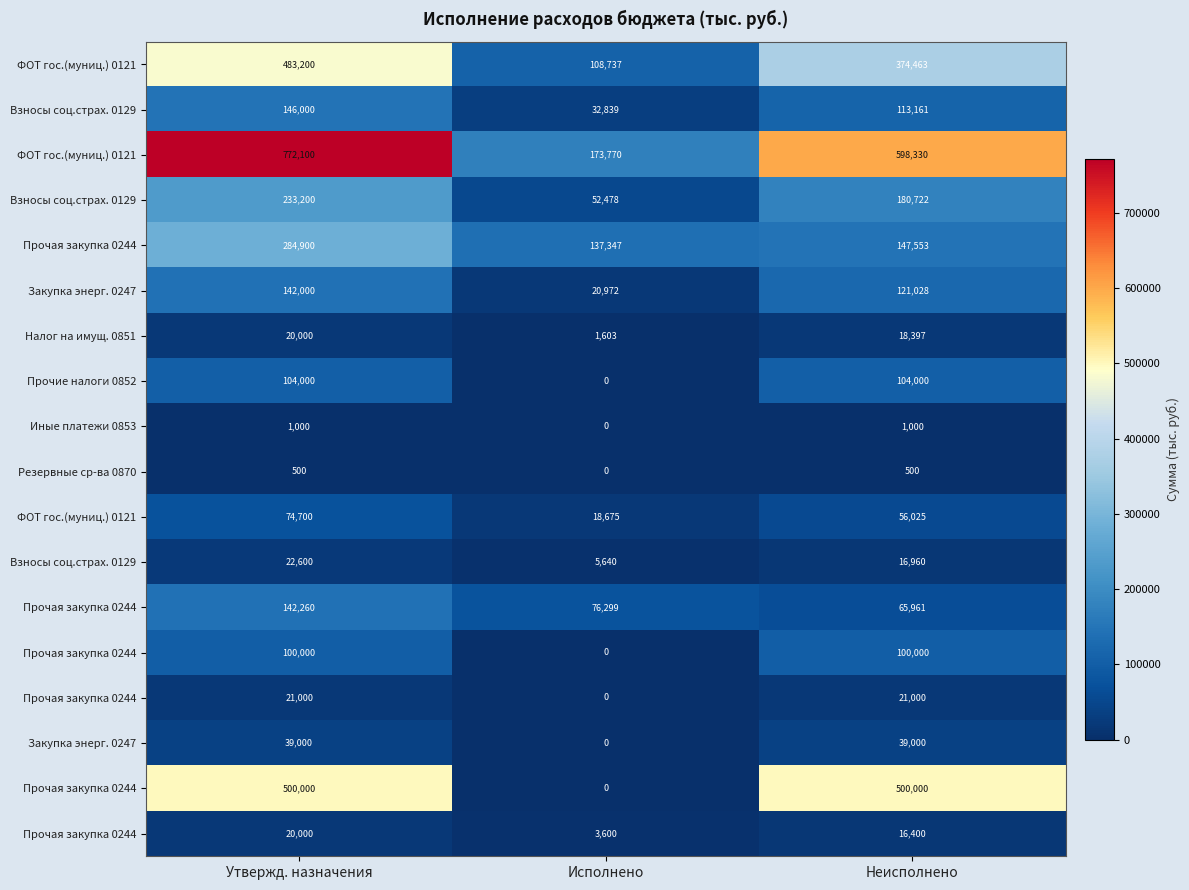

How many data points does each series have?

3